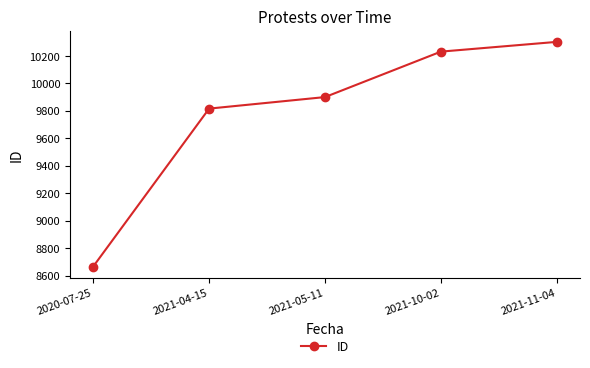

Reading left to right, list all the values displayed in this chart.

2020-07-25=8666	2021-04-15=9816	2021-05-11=9900	2021-10-02=10231	2021-11-04=10302